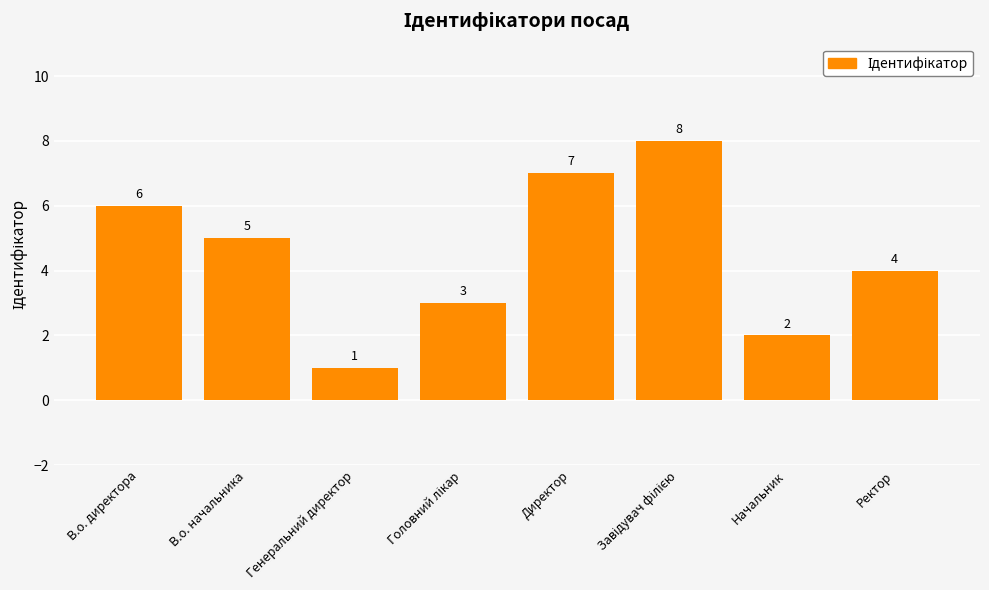

How many series are shown in this chart?

1